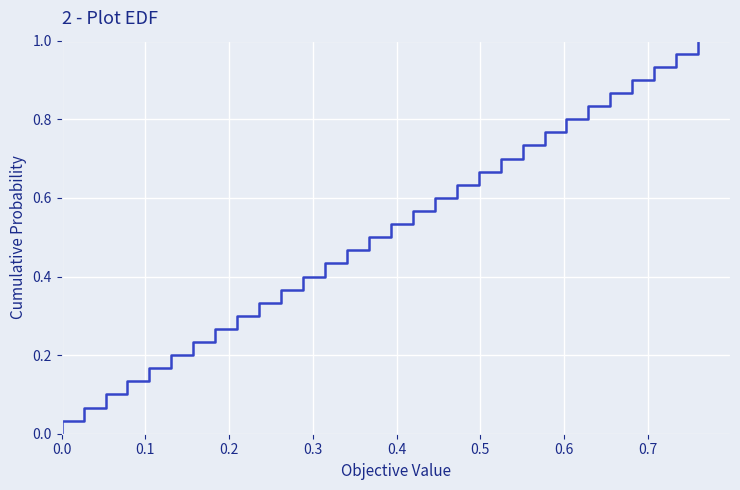

What is the greatest value displayed?

1.0